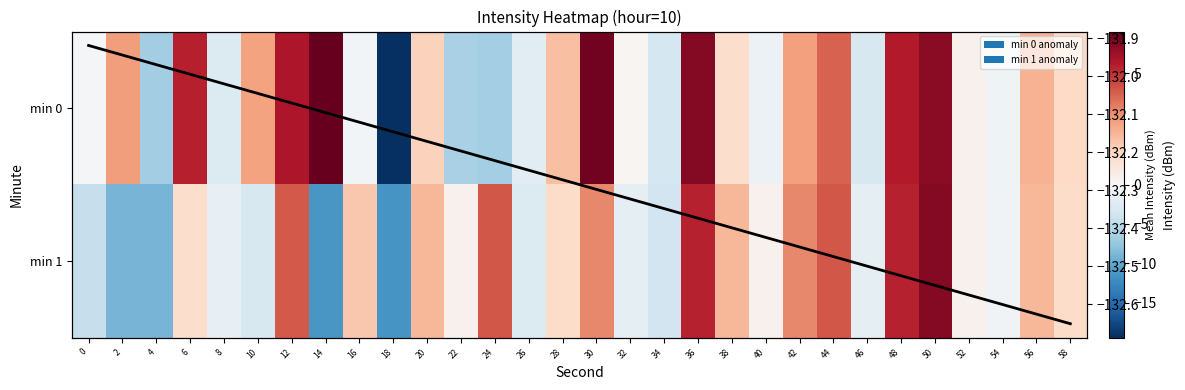

What is the sum of all min 0 values?

11.0